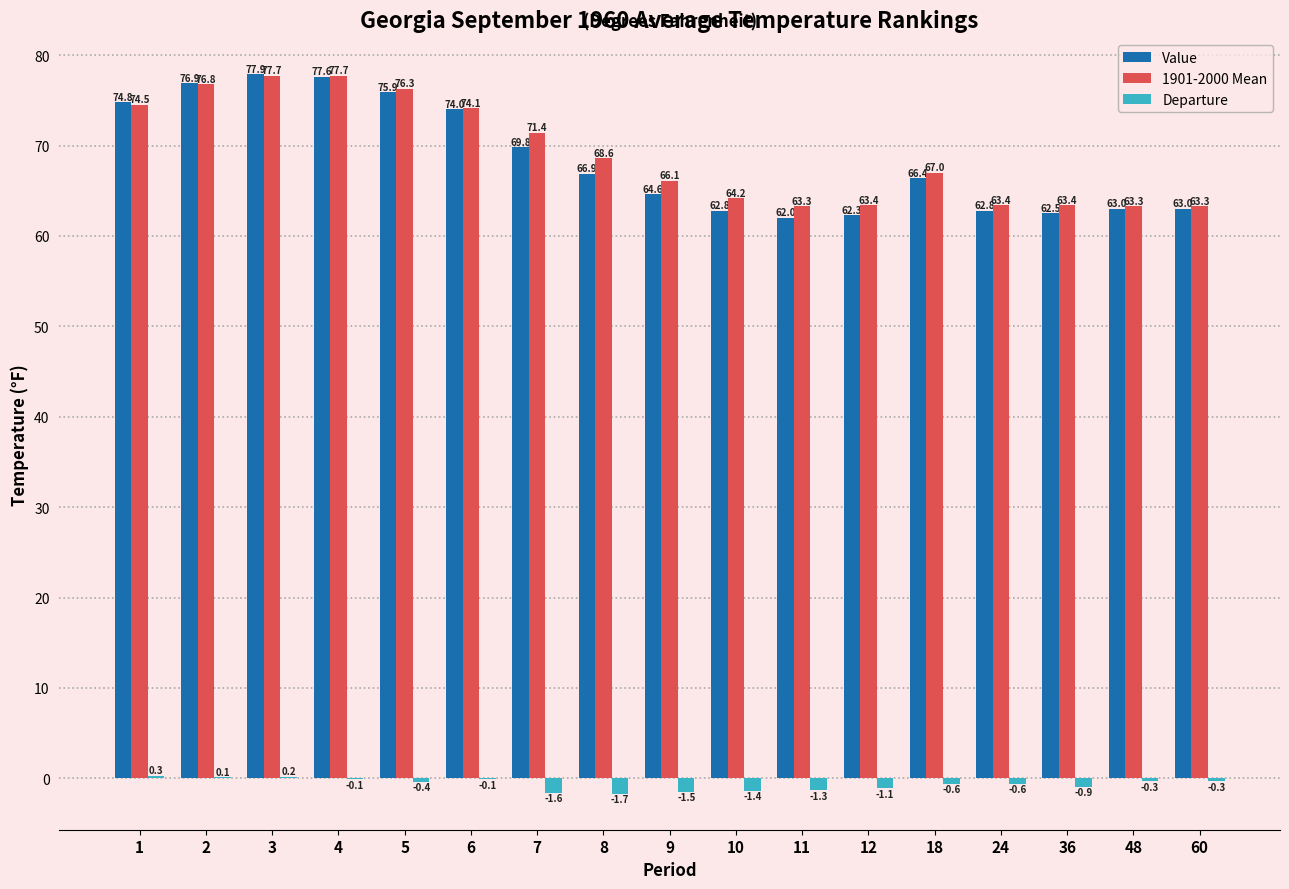

What is the greatest value displayed?

77.9